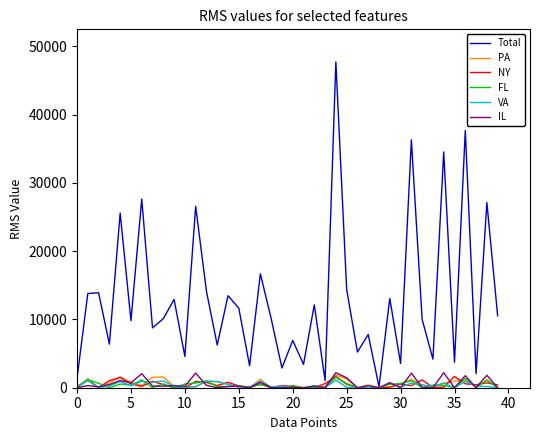

What is the difference between the maximum and second lowest values in the FL series?

1518.8